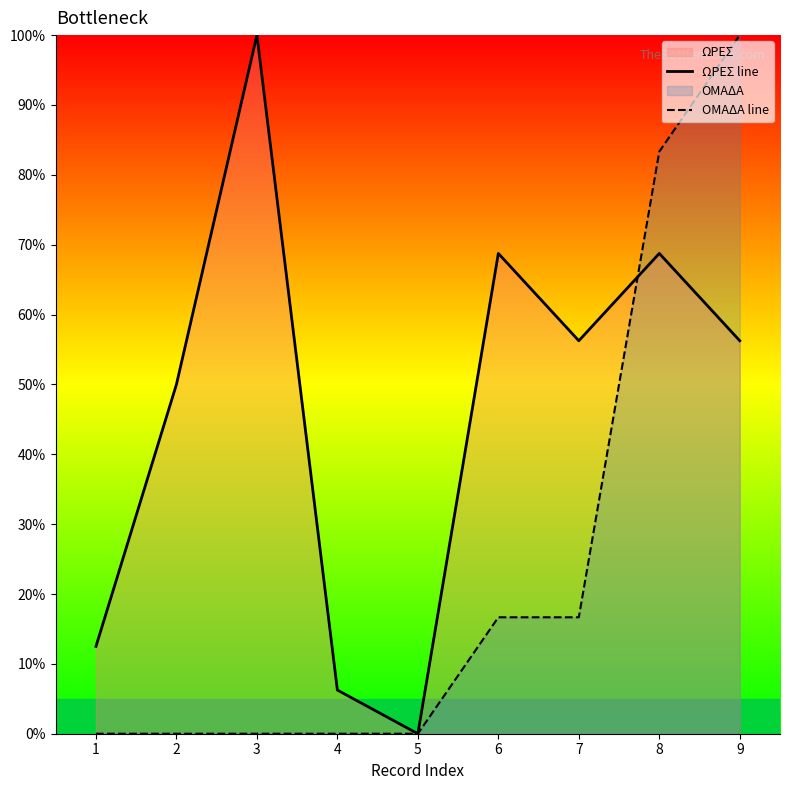

Which label corresponds to the smallest value in the chart?

5